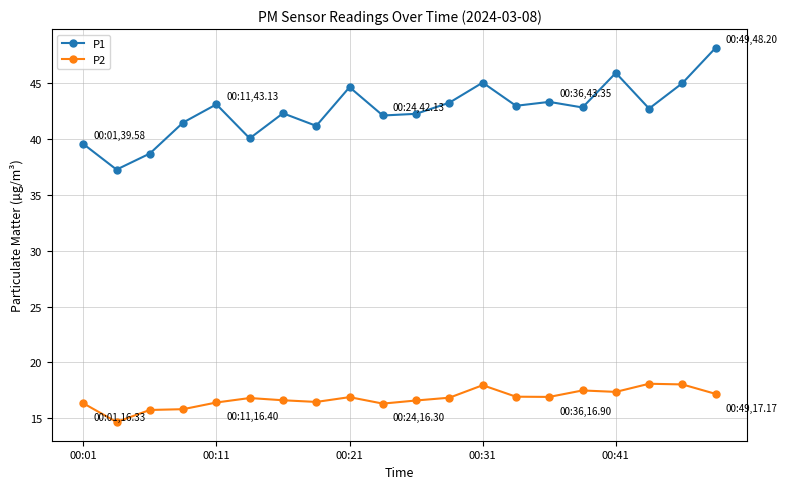

Rank the series by their maximum value, from highest to lowest.

P1, P2